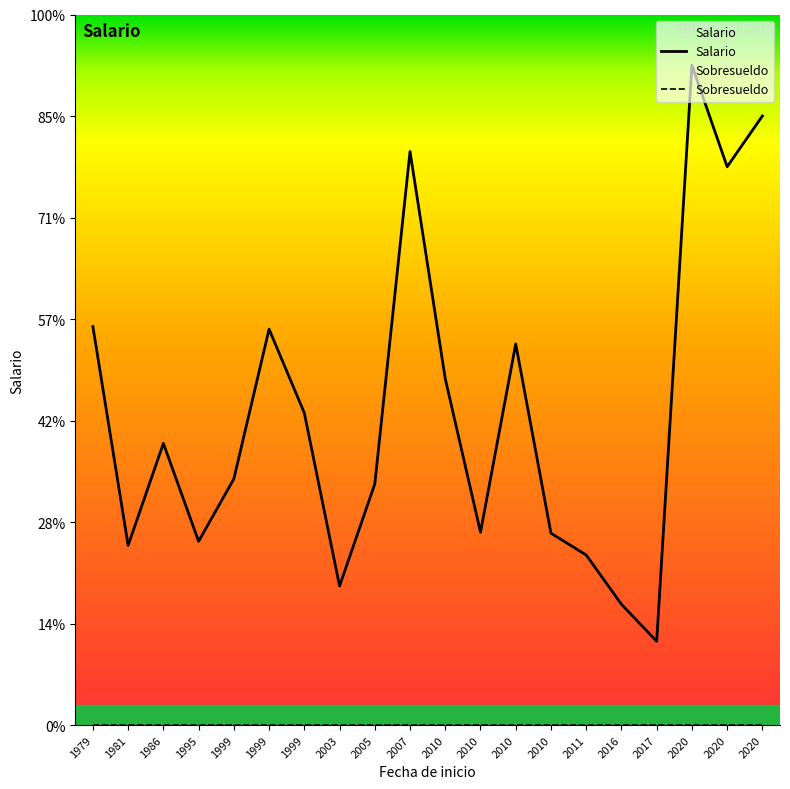

True or false: Sobresueldo and Salario intersect in this chart.

False